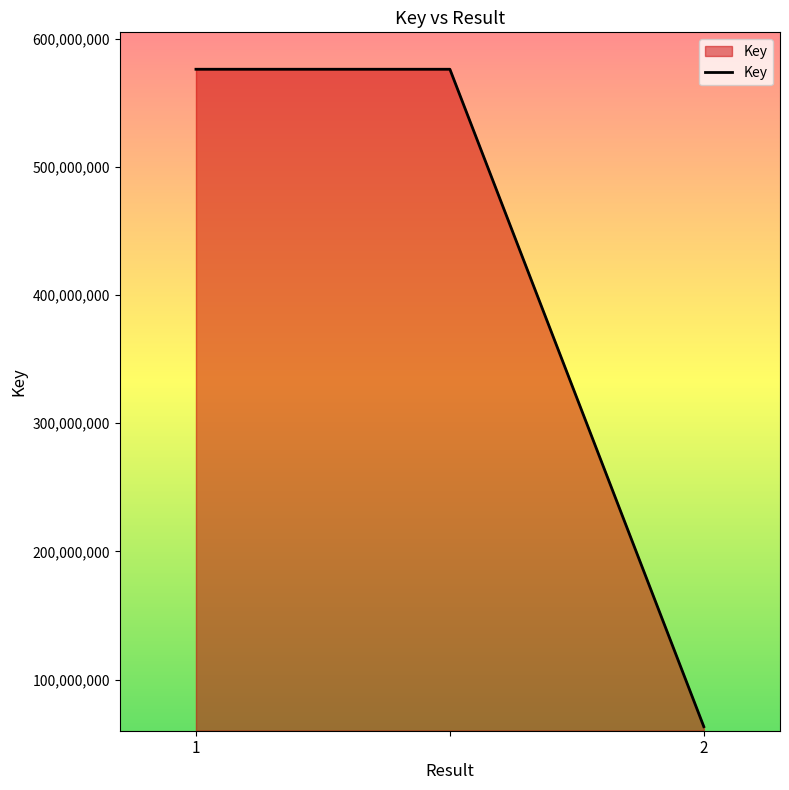

How many values are between 63229160 and 576083397?

3